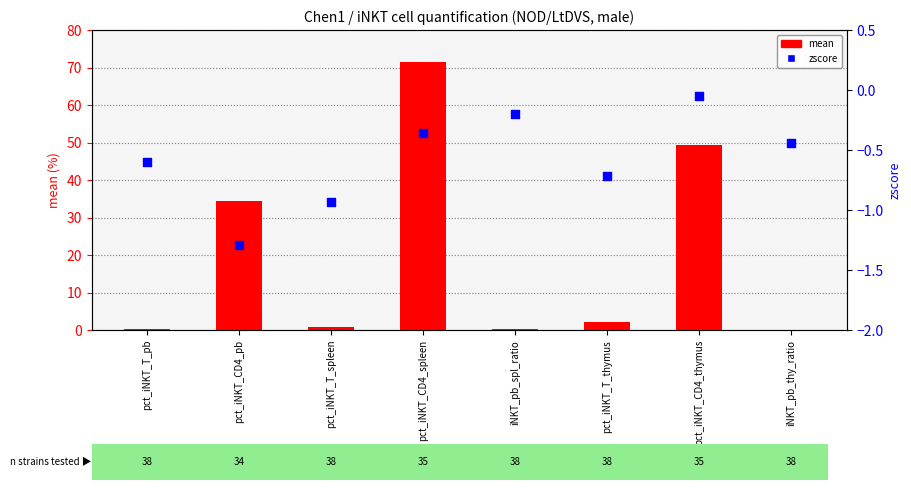

Which series has the largest Y range (max minus min)?

mean